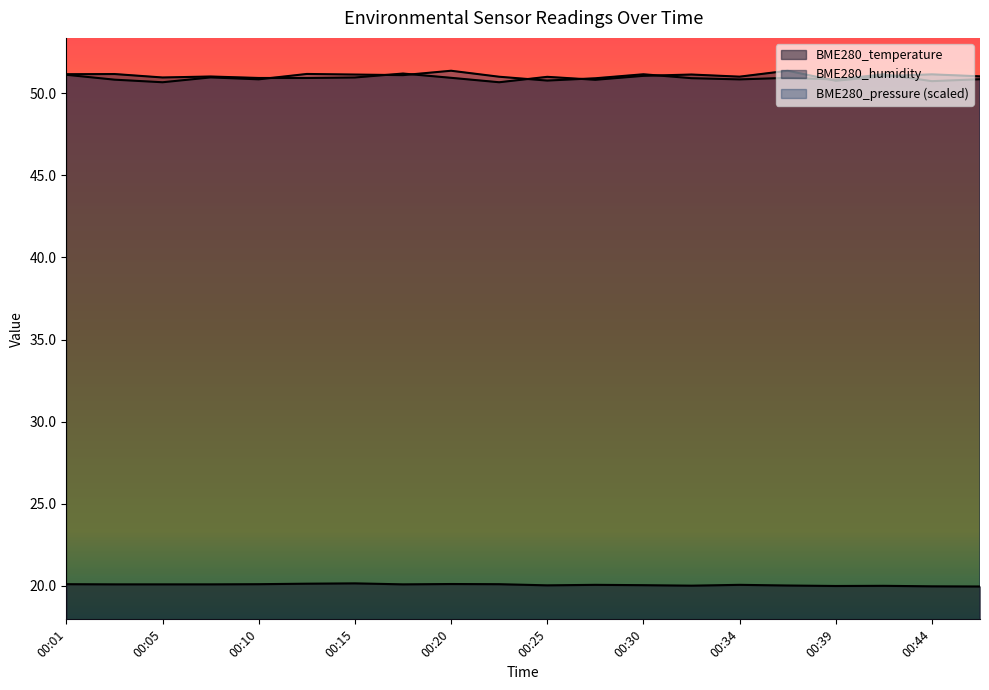

True or false: BME280_temperature has a value of 20.1 at 00:20.

True